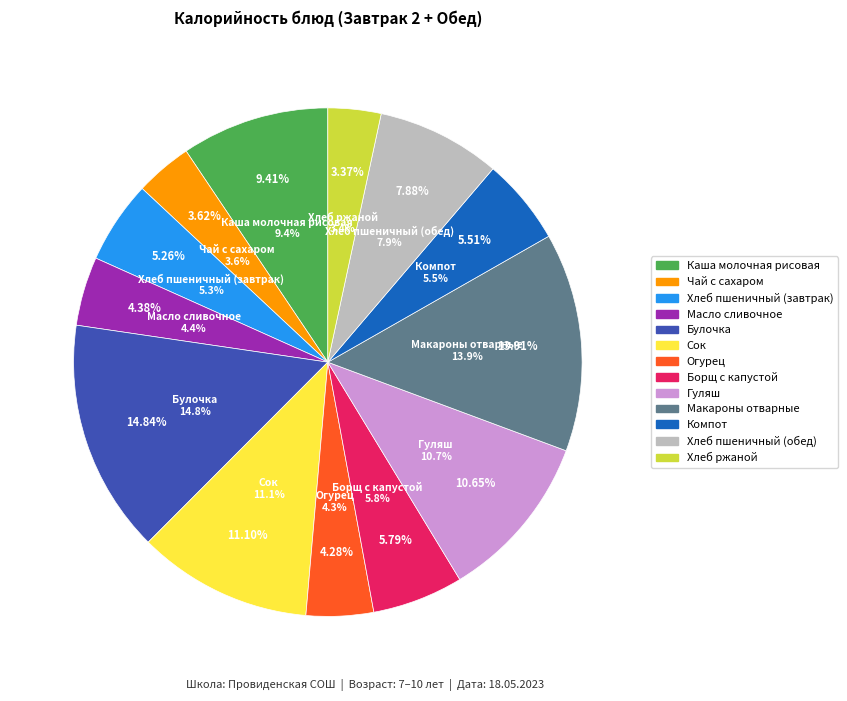

Which category has the biggest portion of the pie?

Булочка